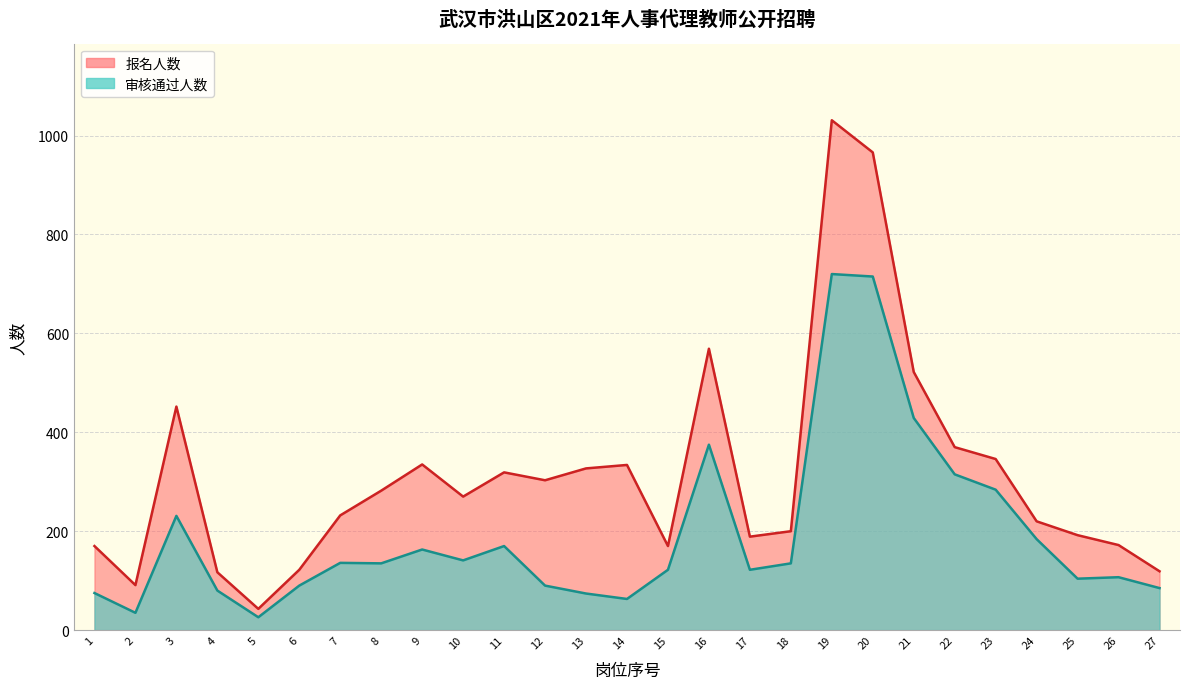

What is the minimum value for 审核通过人数?

26